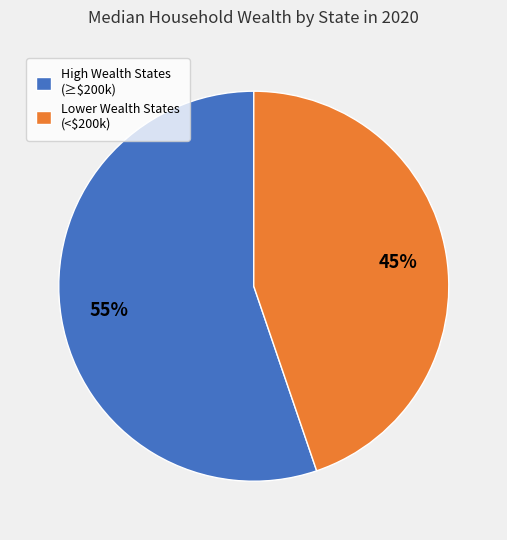

What is the largest slice in the pie chart?

High Wealth States (≥$200k)